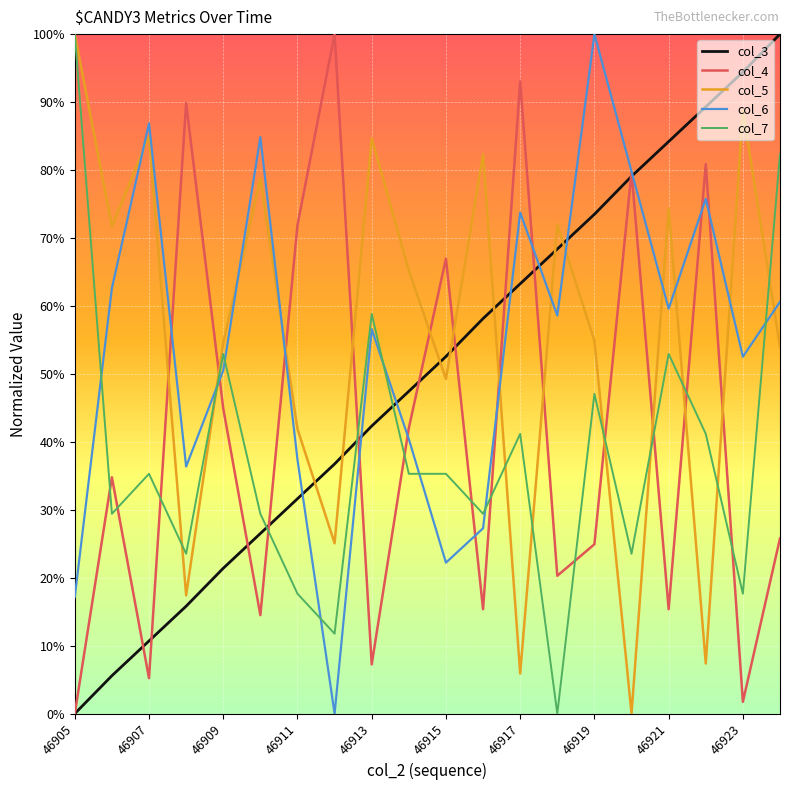

Which label corresponds to the smallest value in the chart?

46905